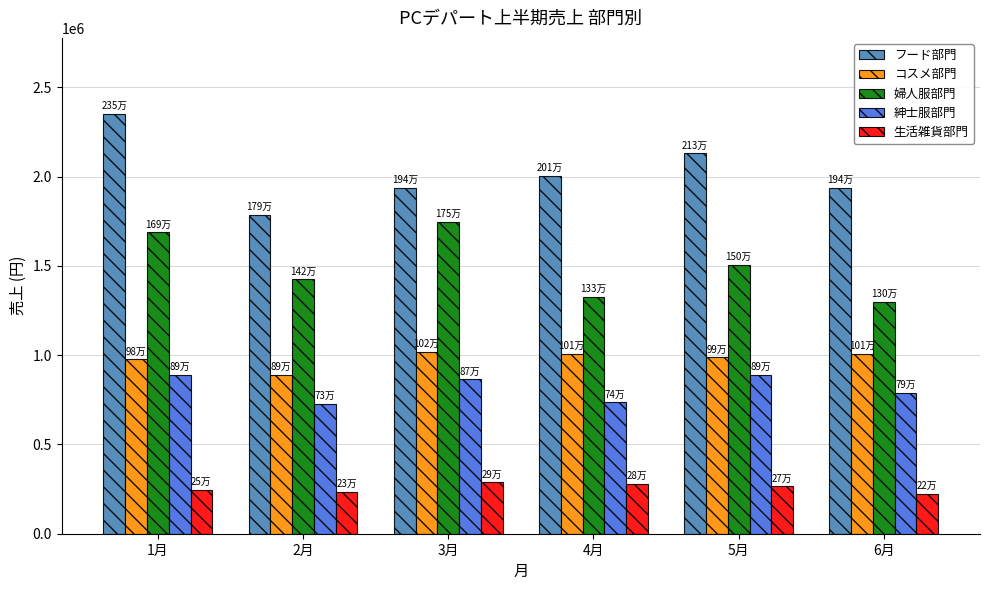

Does the chart contain any negative values?

No